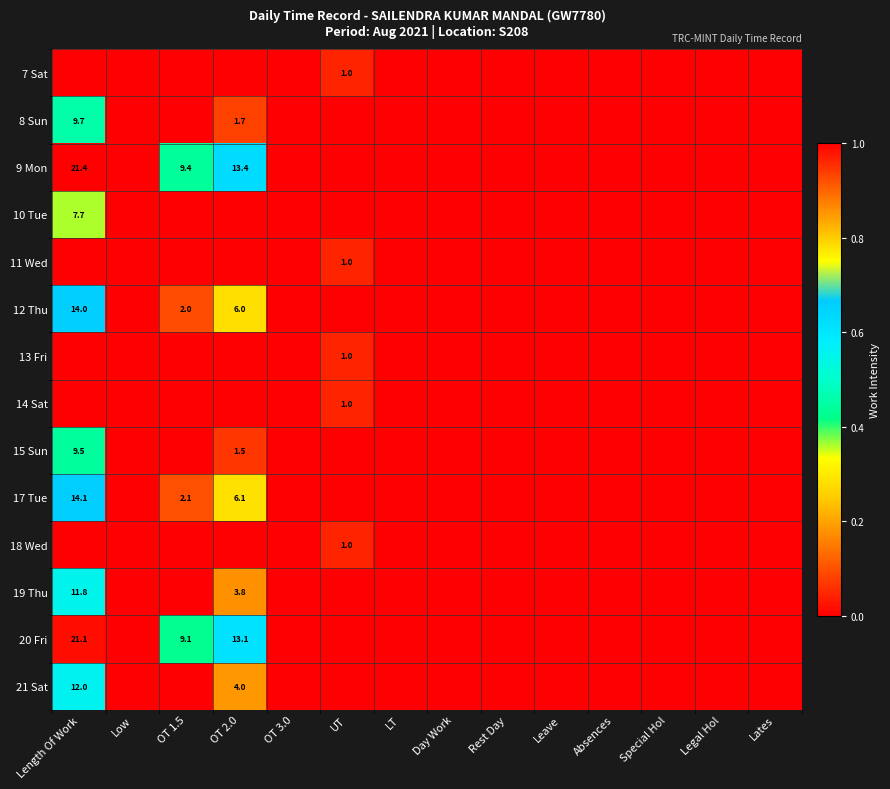

What is the difference between the 9 Mon values at OT 2.0 and Length Of Work?

8.0